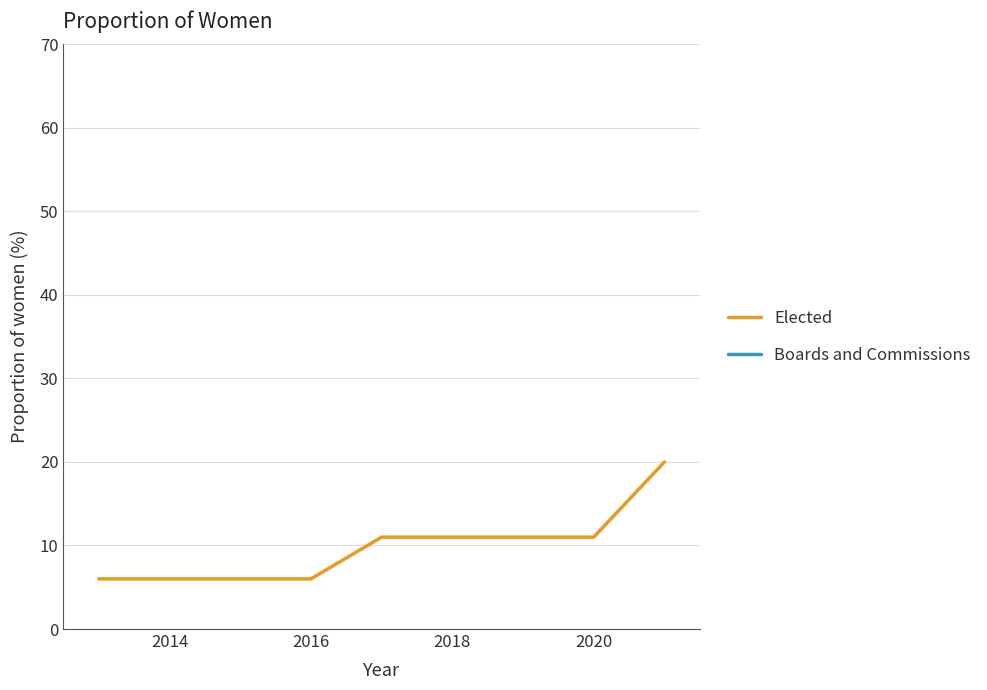

The value of Elected at 2016 is 3. True or false?

False